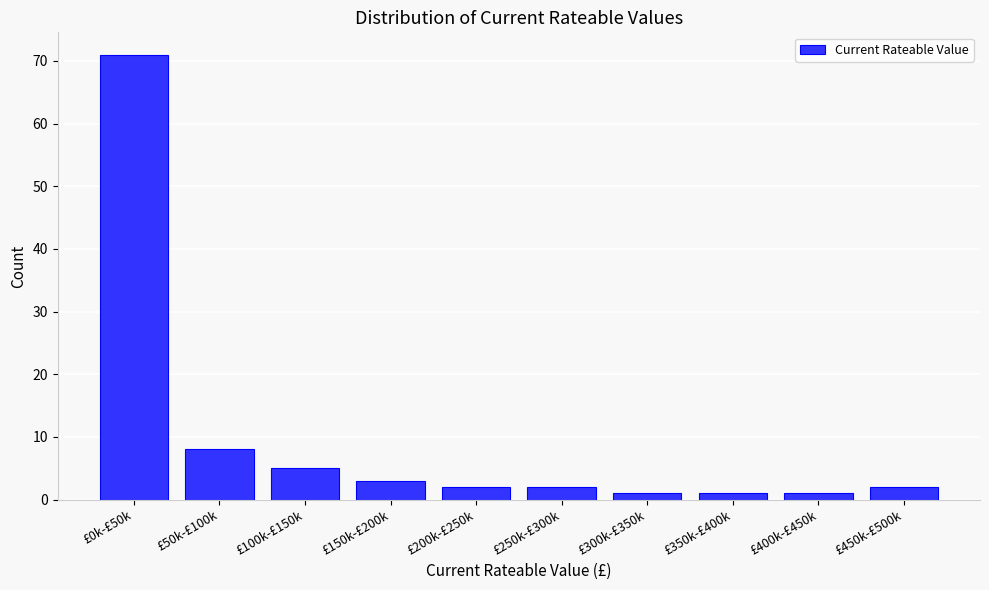

Reading left to right, extract all data points from this chart.

71	8	5	3	2	2	1	1	1	2